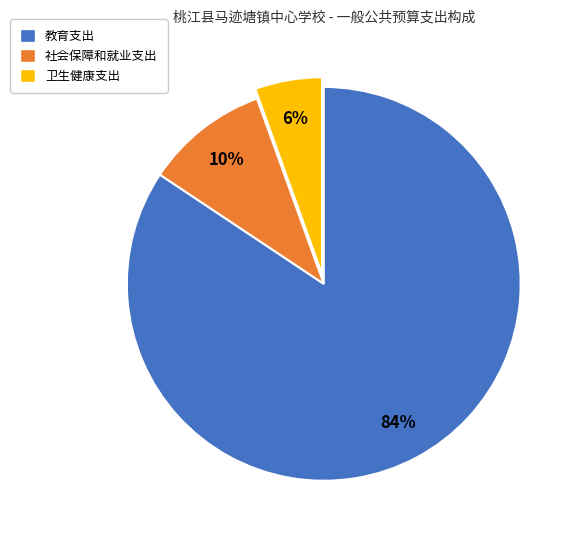

Which has a higher value, 社会保障和就业支出 or 卫生健康支出?

社会保障和就业支出